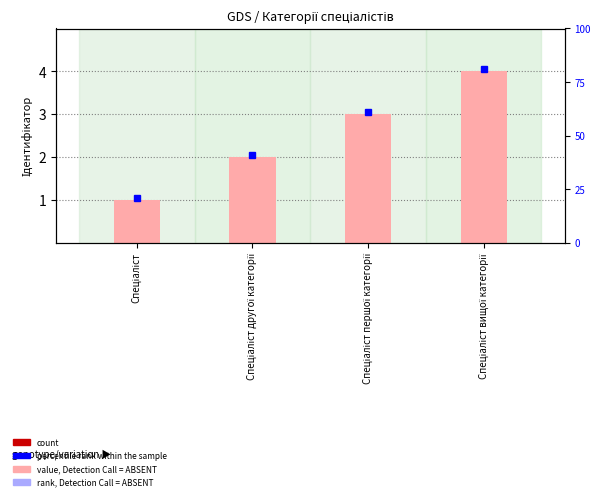

What is the ratio of the value at Спеціаліст вищої категорії to the value at Спеціаліст першої категорії?

1.3